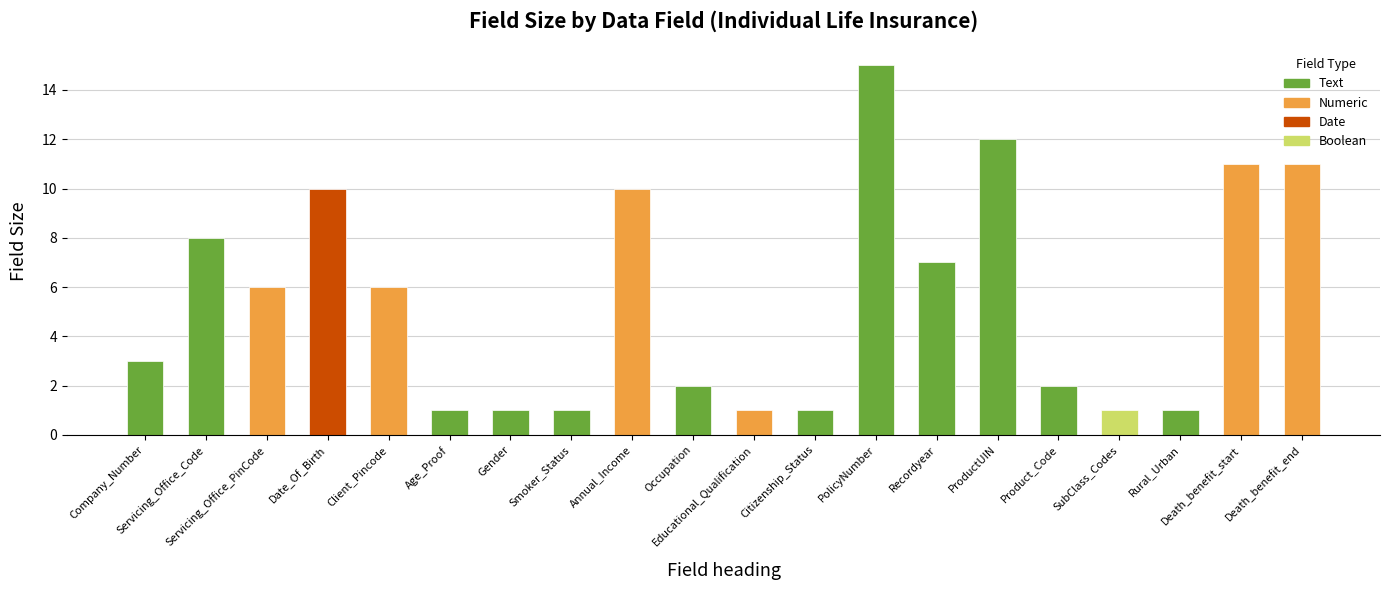

What is the label of the 13th bar from the left?

PolicyNumber